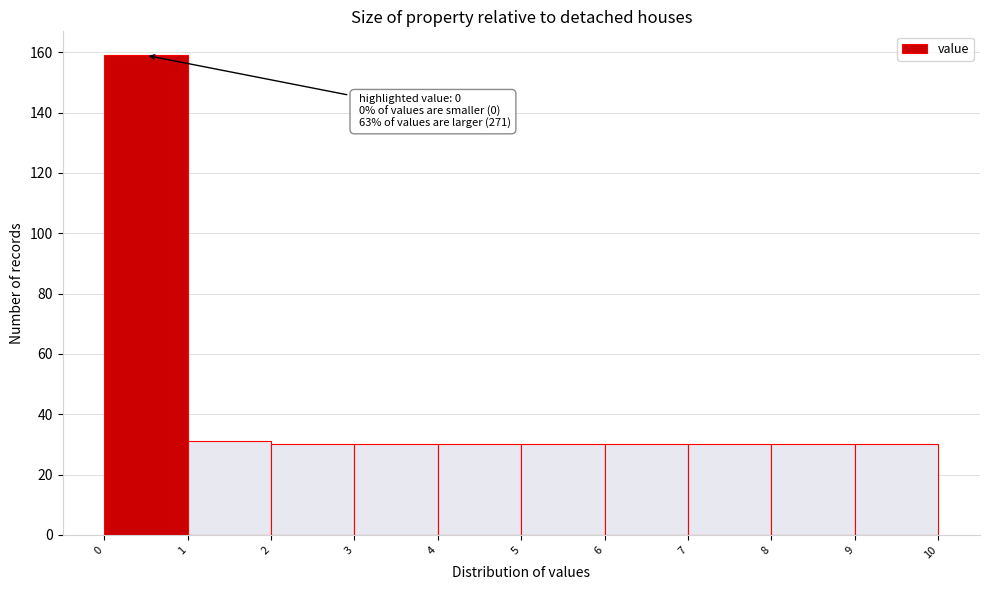

Over which range of the x-axis is the bar tallest?

0 to 1